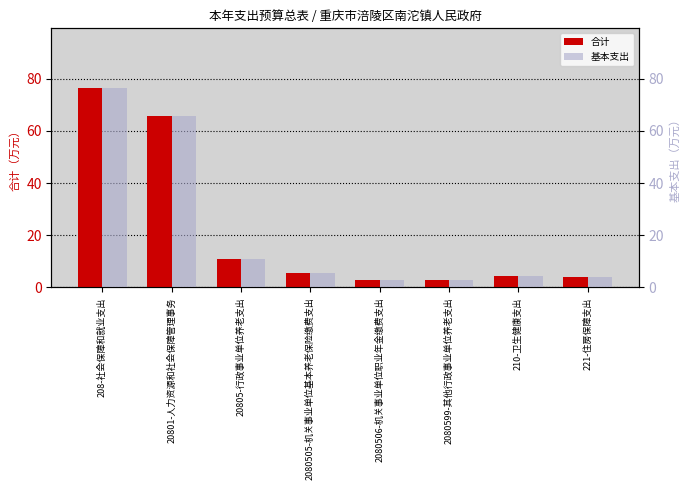

Which series has the widest spread of values?

合计